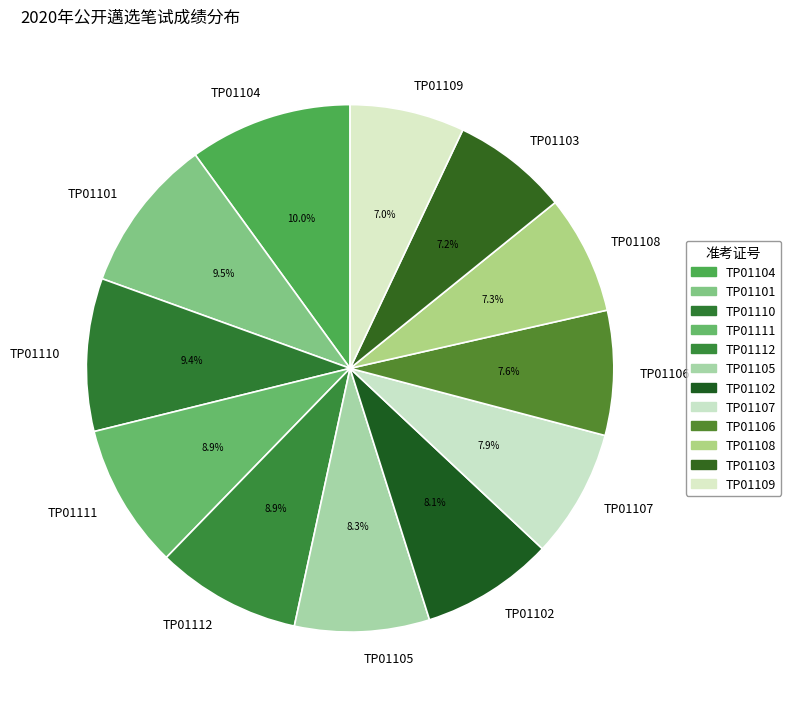

To the nearest percent, what is the average slice percentage?

8%